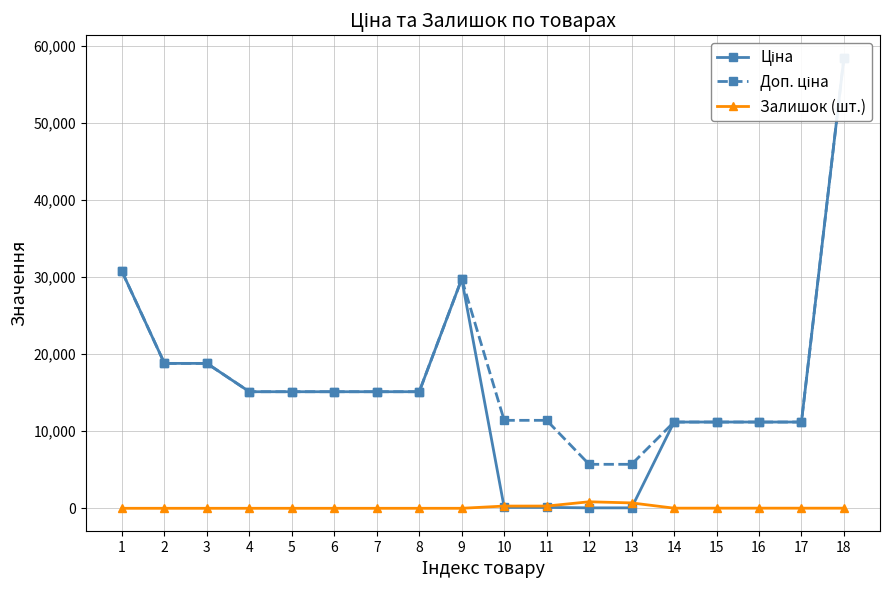

How many data points does each series have?

18